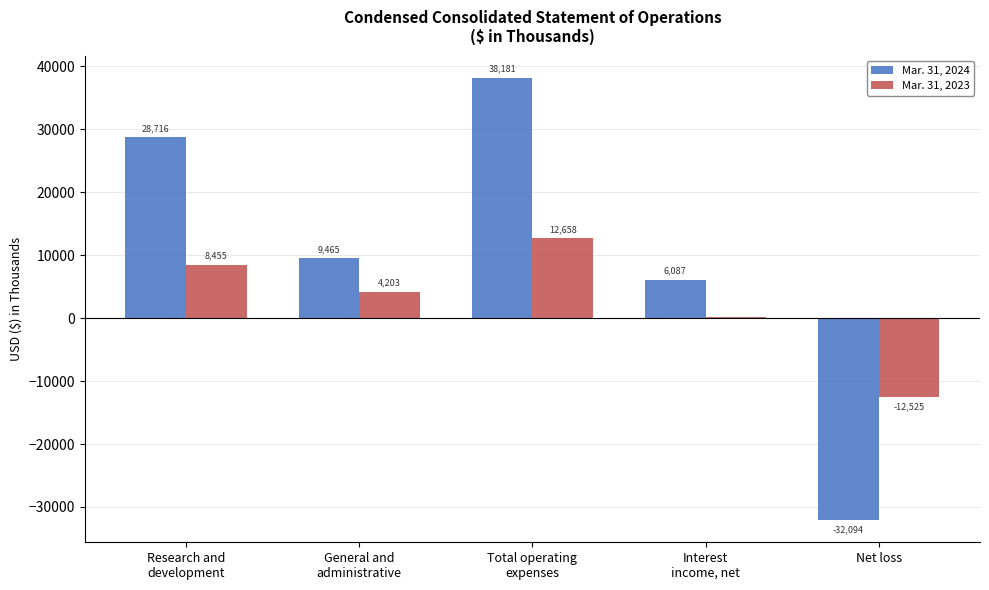

At which label does Mar. 31, 2024 first exceed 9465?

Research and
development